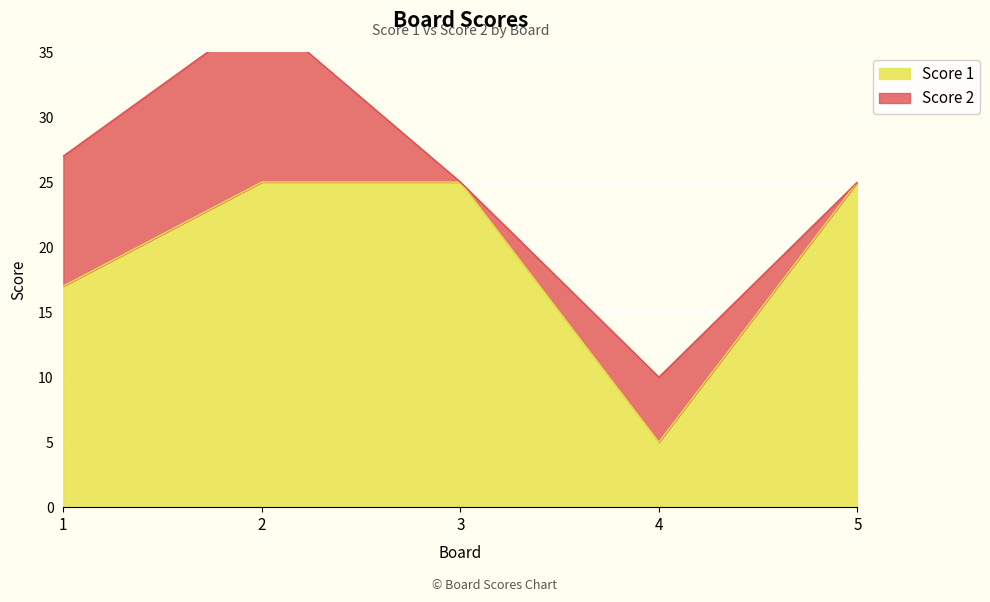

Reading right to left, extract all data points from this chart.

5=25	4=5	3=25	2=25	1=17